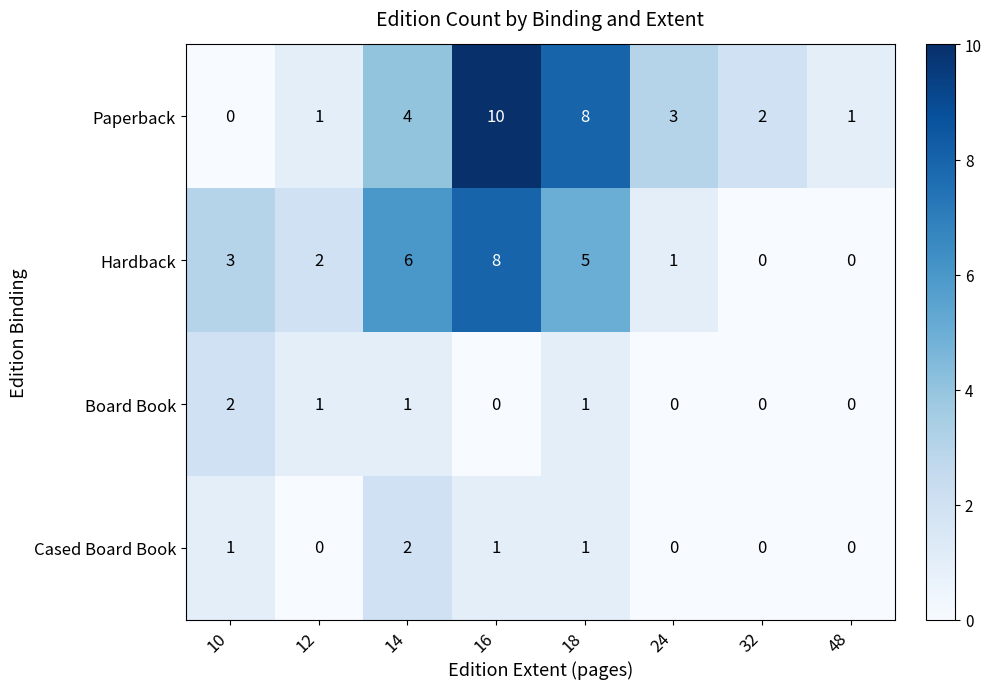

Which series has the largest range (max minus min)?

Paperback